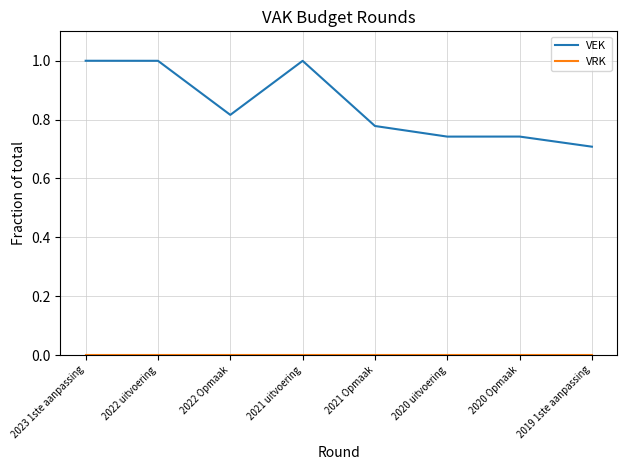

Between 2022 uitvoering and 2021 Opmaak, which series saw the biggest shift?

VEK